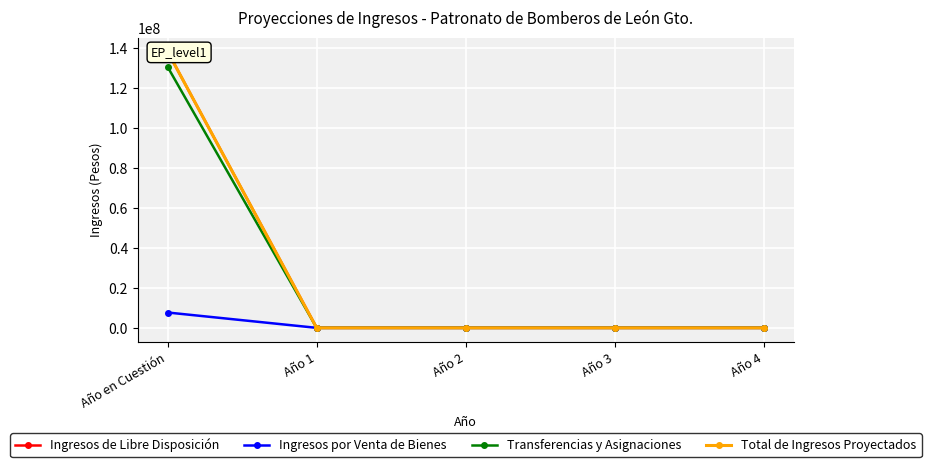

At which category is the sum across all series the highest?

Año en Cuestión